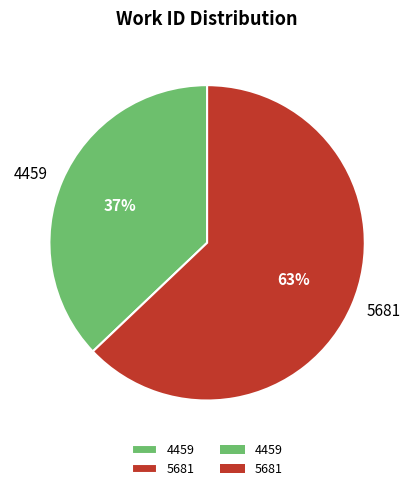

Is it true that 4459 is 23% of the pie?

False